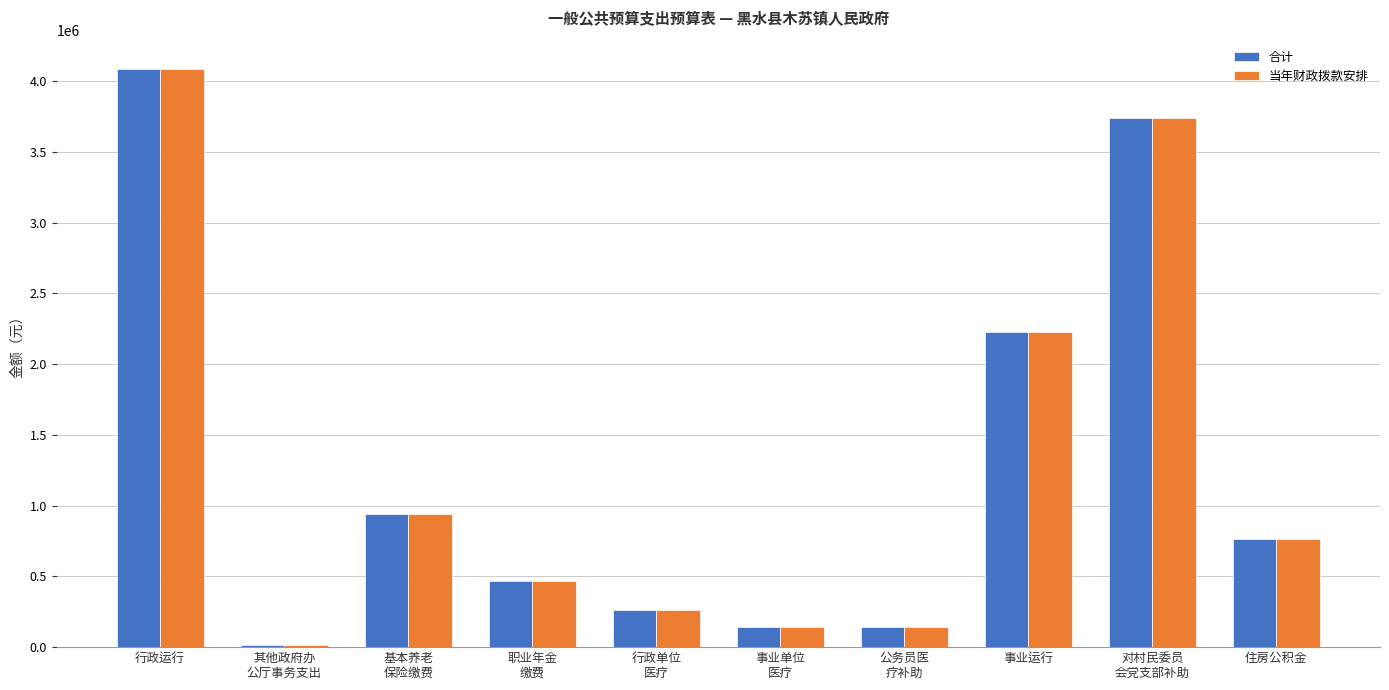

What are all the series names shown in the legend?

合计, 当年财政拨款安排